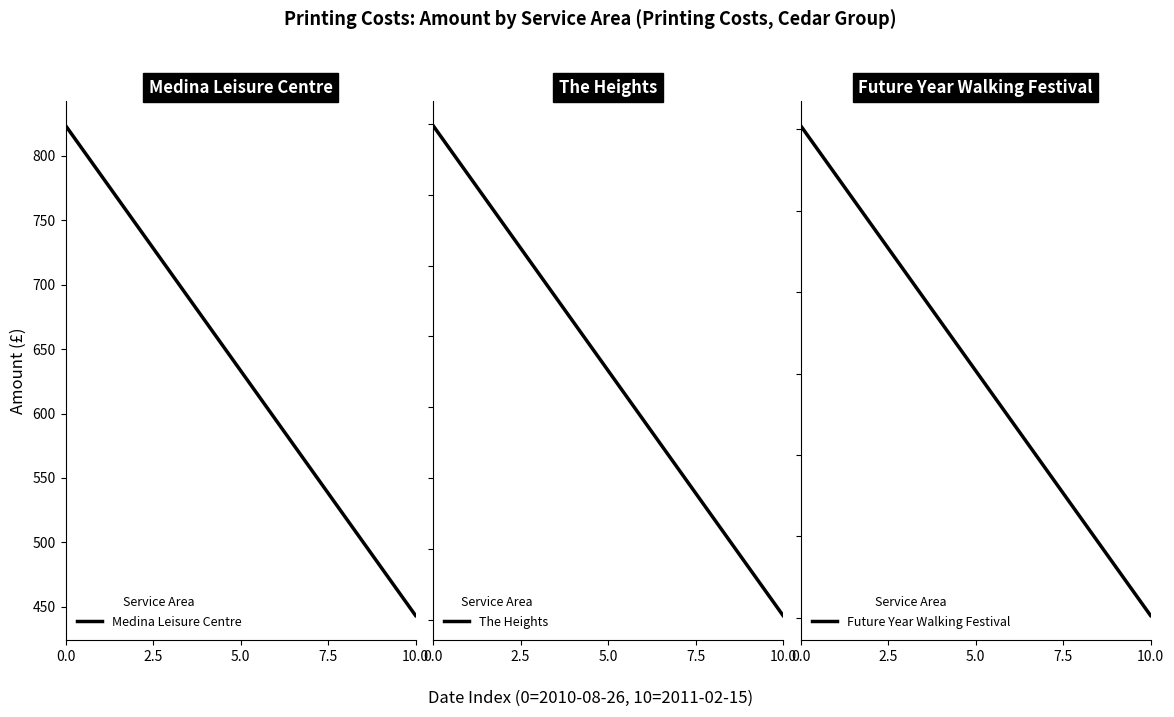

What is the difference between the maximum and minimum values in the Medina Leisure Centre series?

380.0